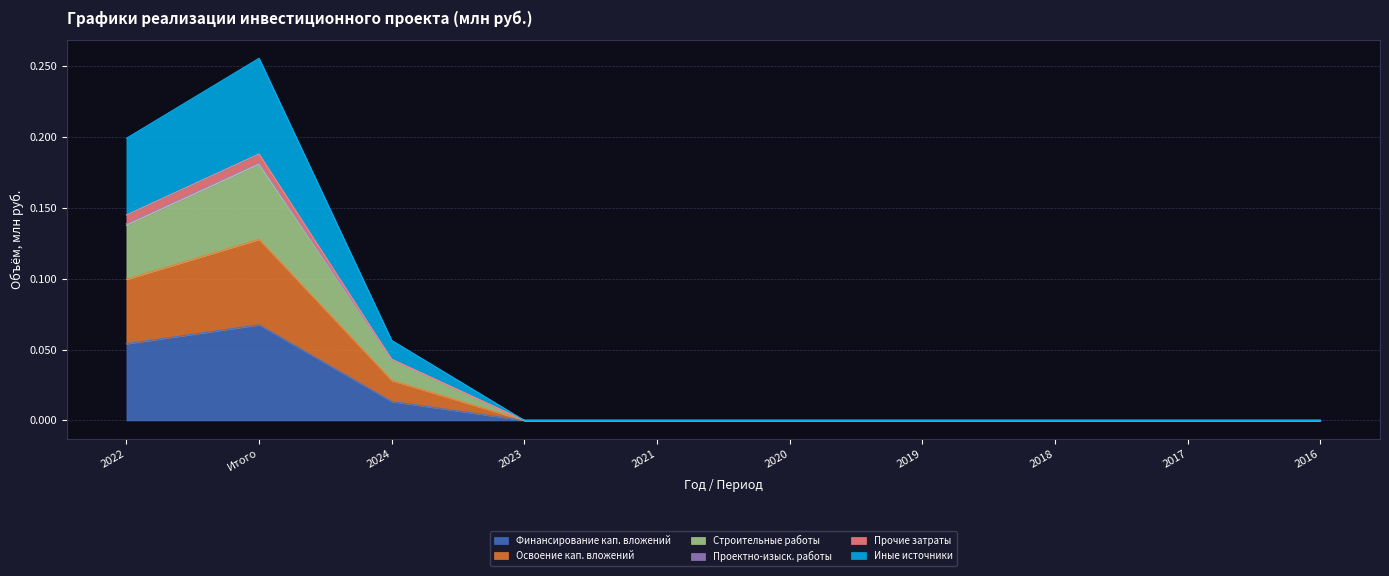

Does the chart have visible grid lines?

Yes